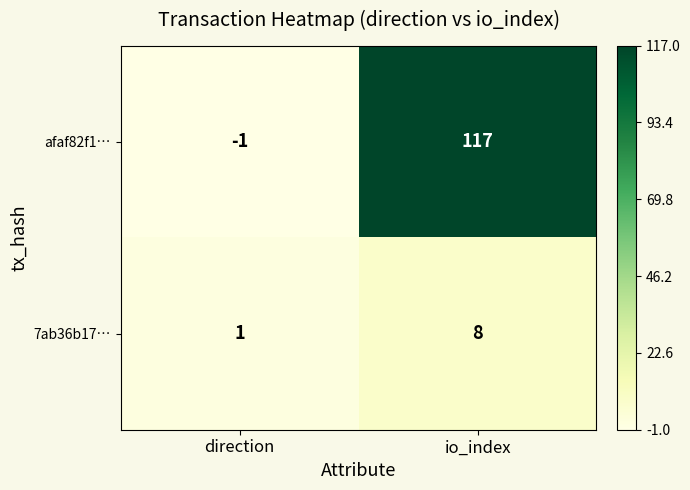

At which label is afaf82f1… closest to 58?

direction